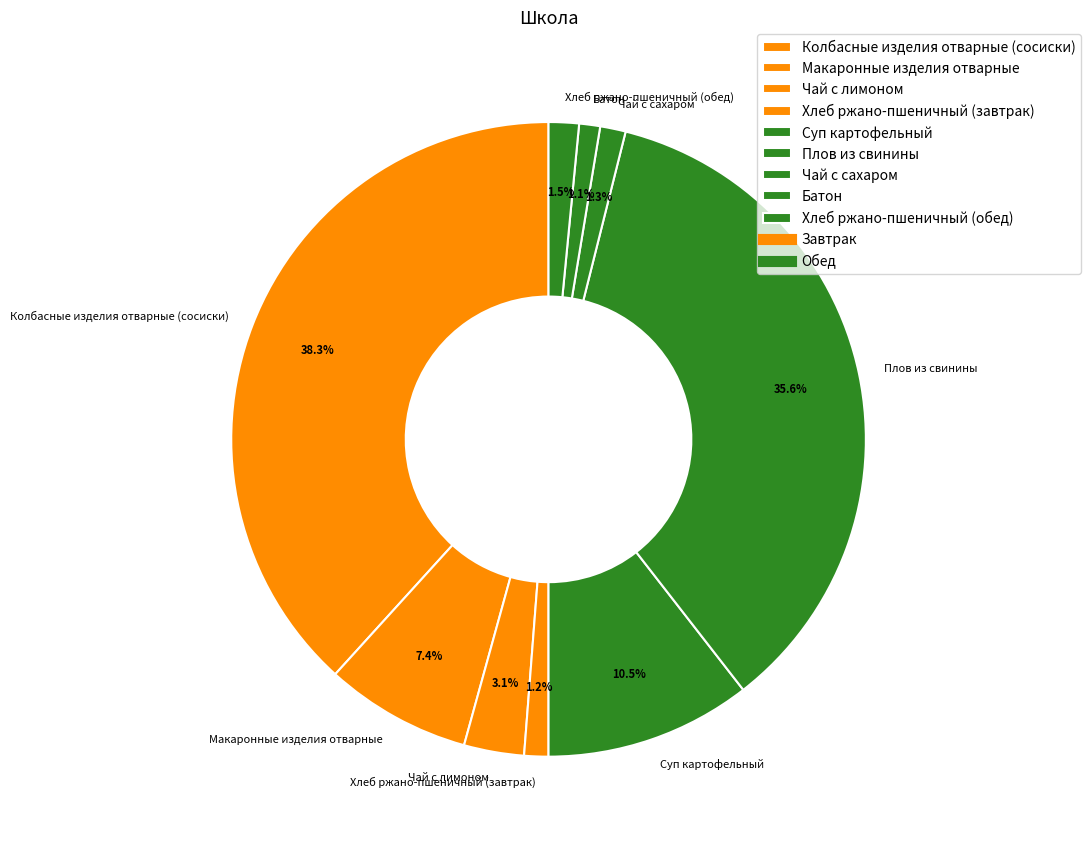

What is the ratio of the value at Хлеб ржано-пшеничный (завтрак) to the value at Чай с сахаром?

0.9